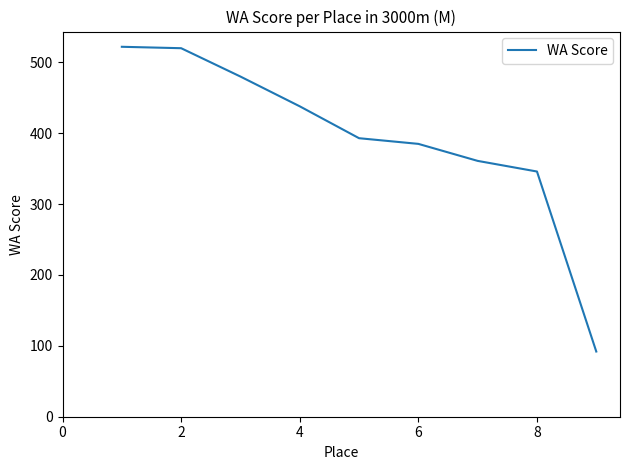

What is the average value?

393